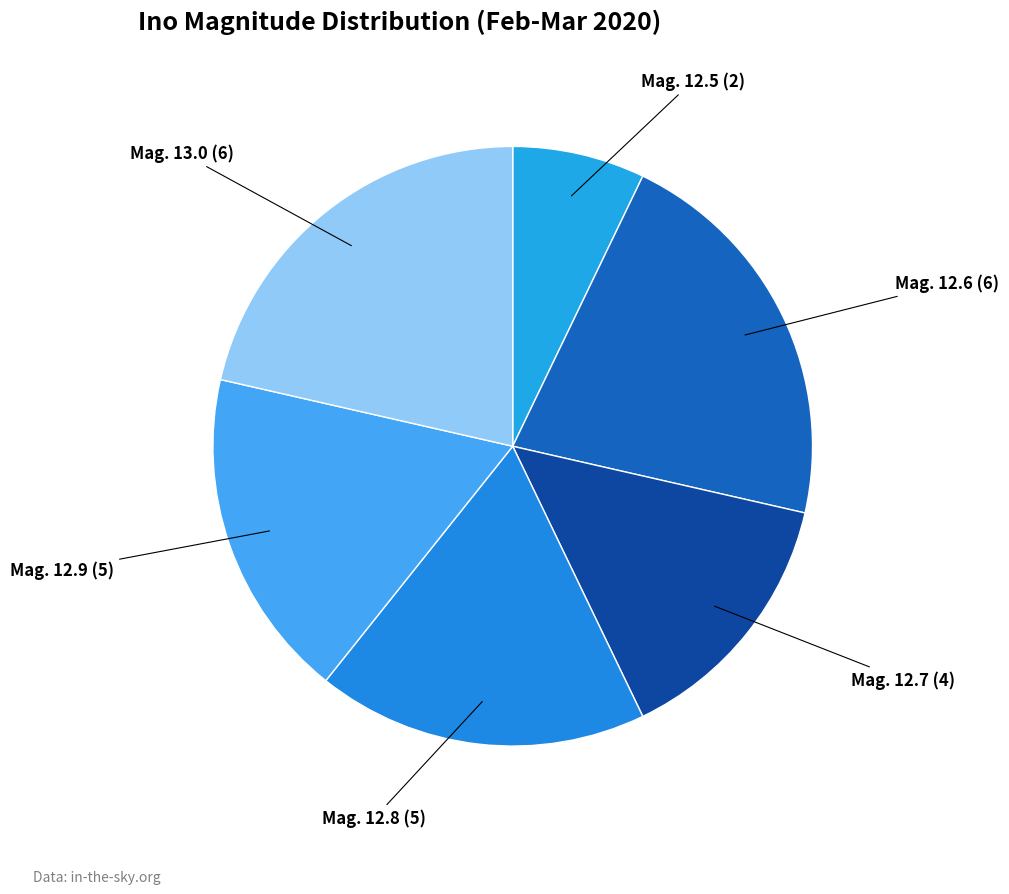

How many slices are in this pie chart?

6